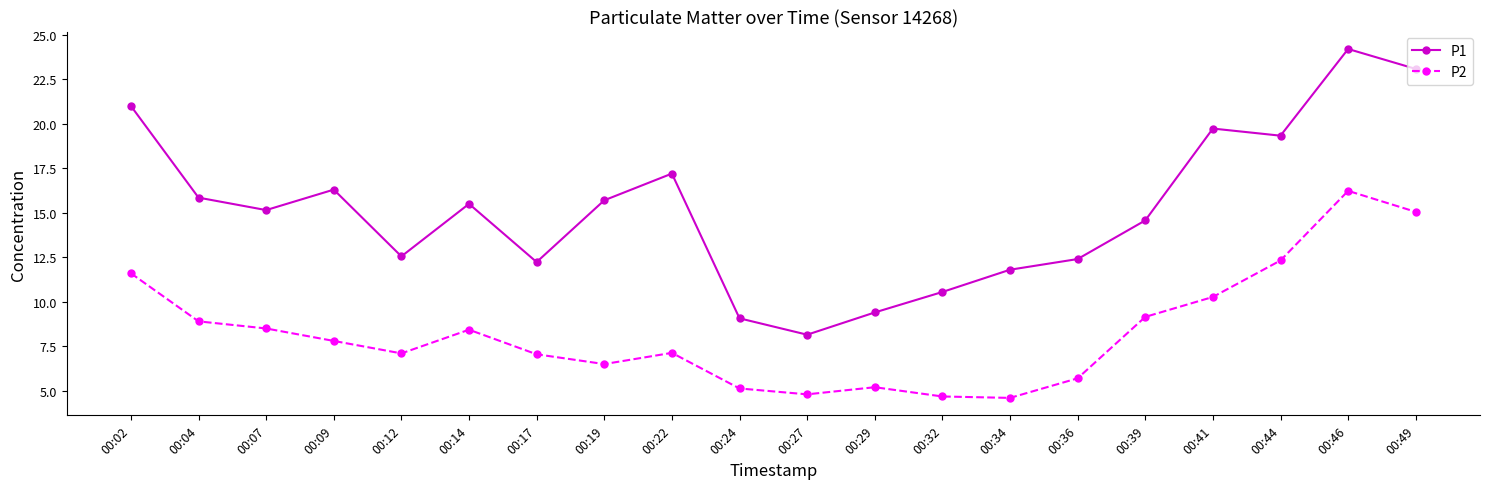

The P1 series shows 11.8 at 00:34. True or false?

True